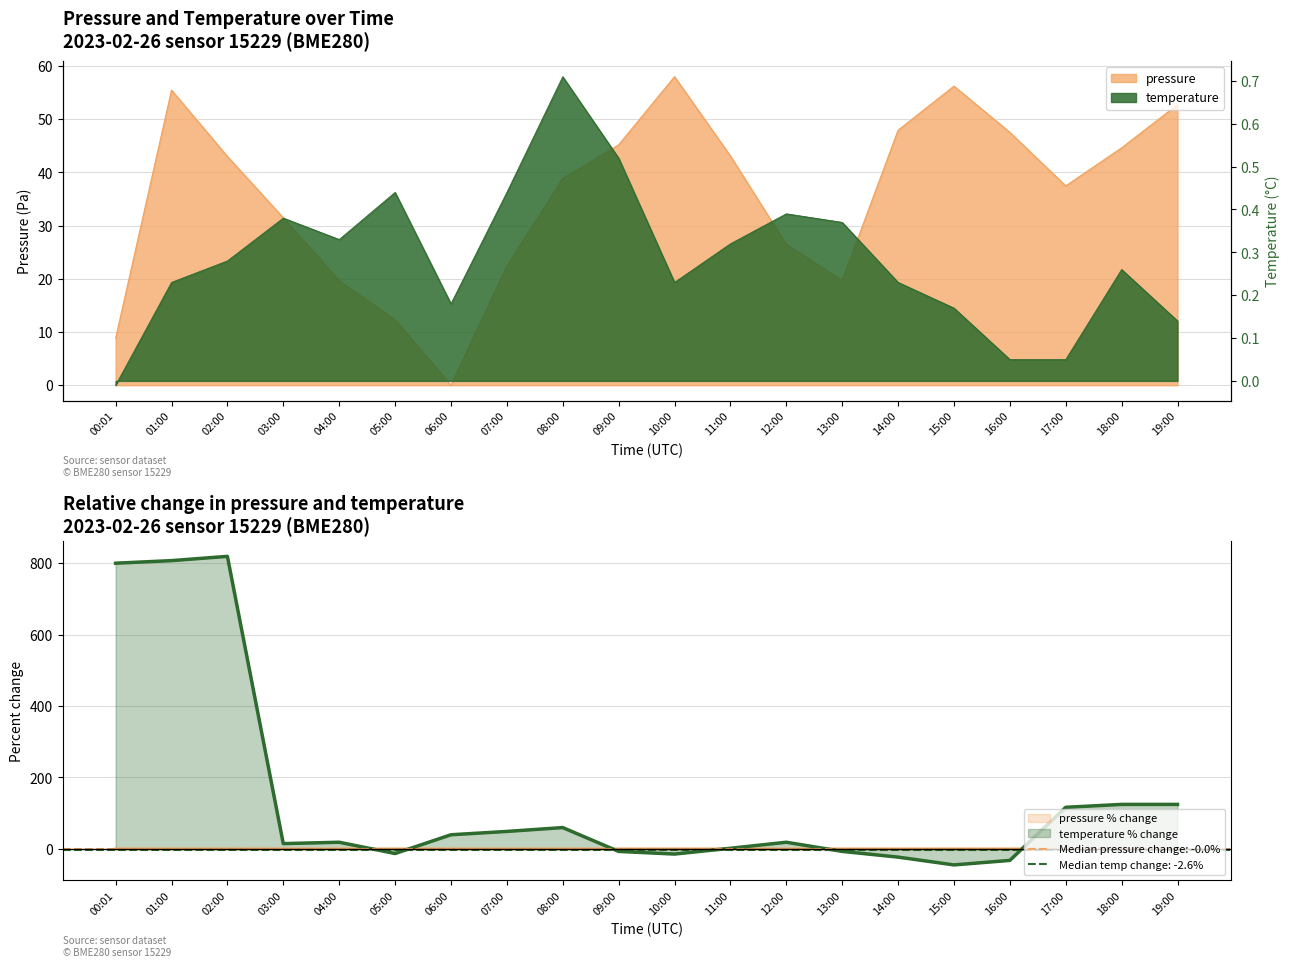

Rank the series by their average value, from lowest to highest.

temperature, pressure